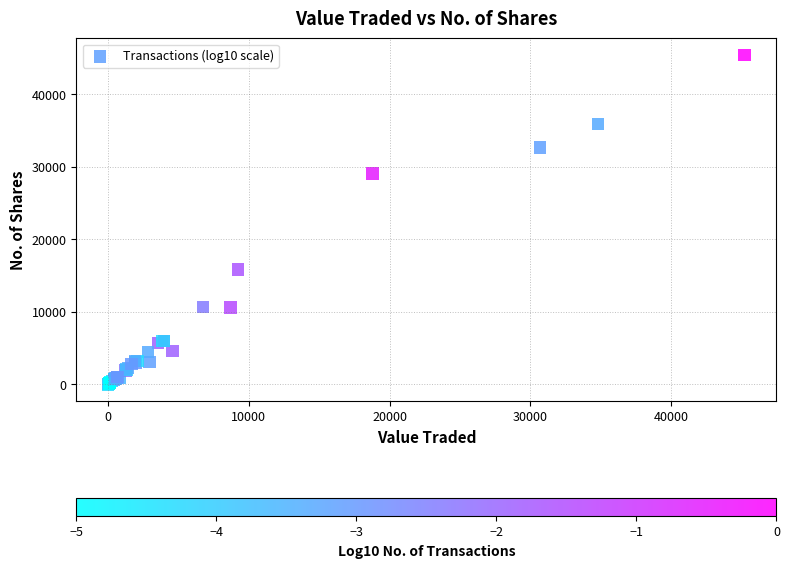

What Y value in the scatter plot is closest to 22717?

29055